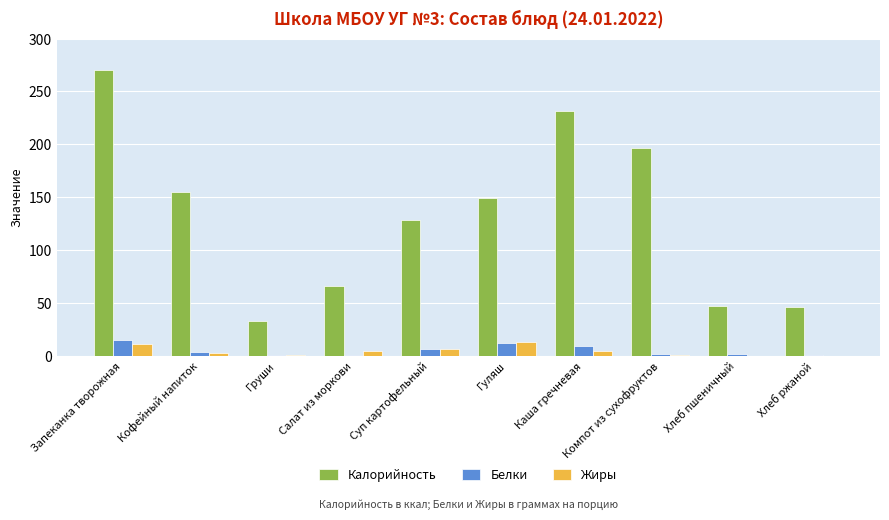

What is the sum of all Жиры values?

41.8